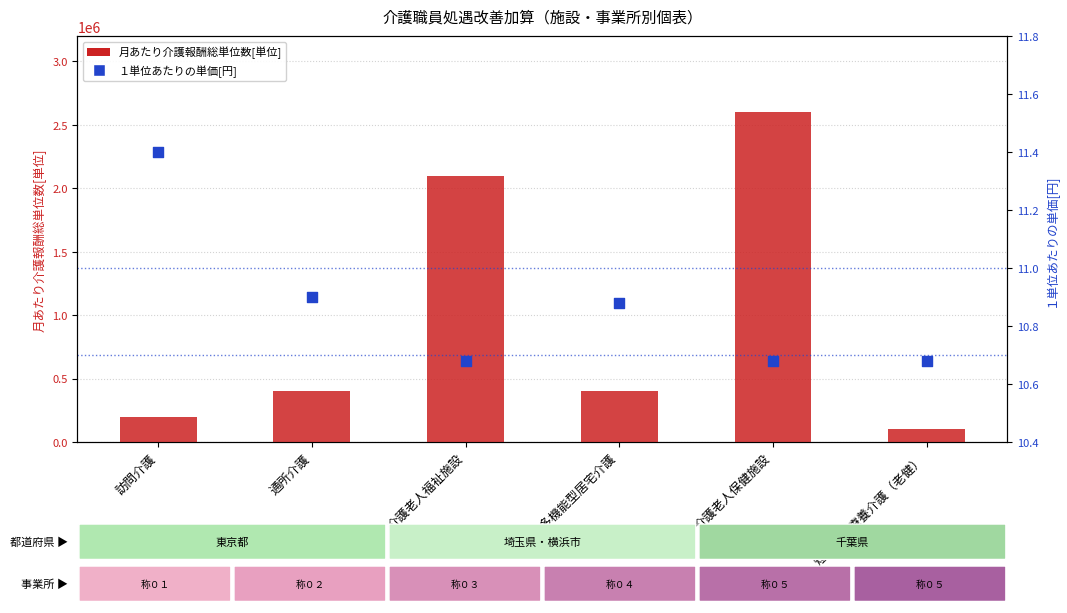

Which series has the largest total across all categories?

月あたり介護報酬総単位数[単位]